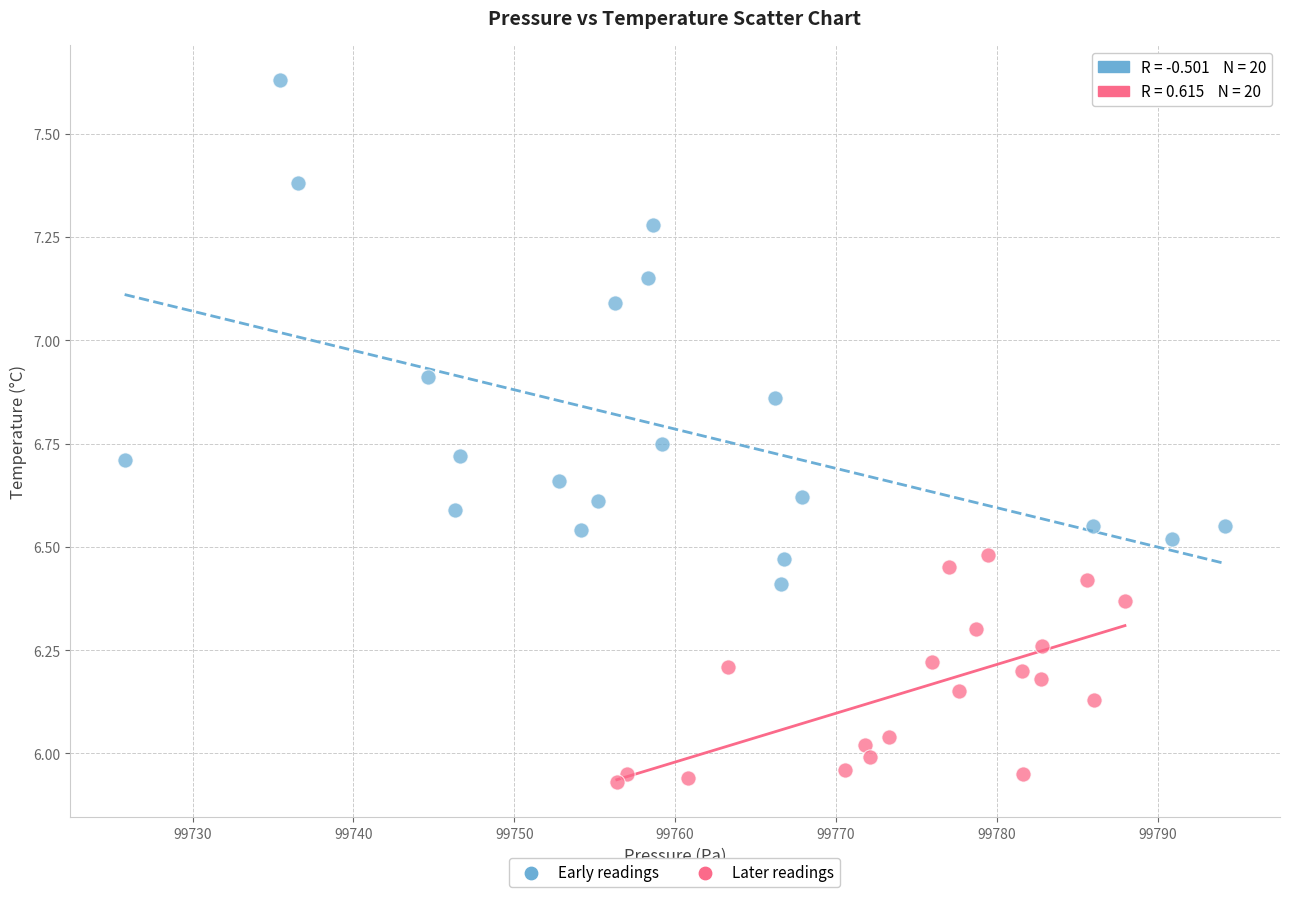

Which series contains the lowest Y value?

Later readings